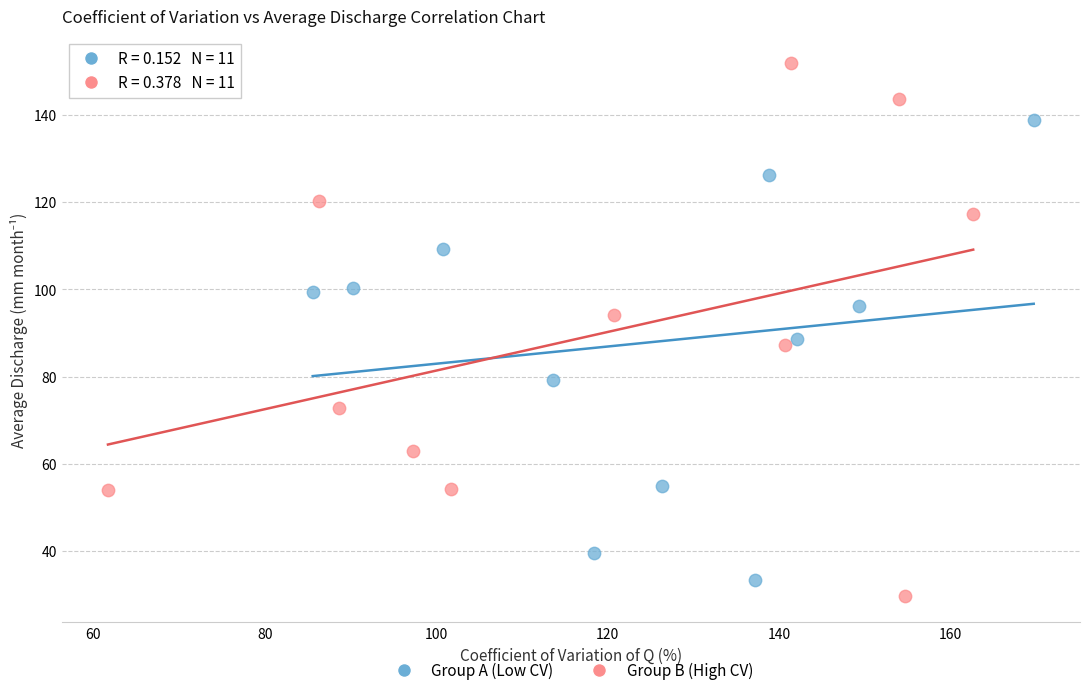

Which series has the largest Y range (max minus min)?

Group B (High CV)